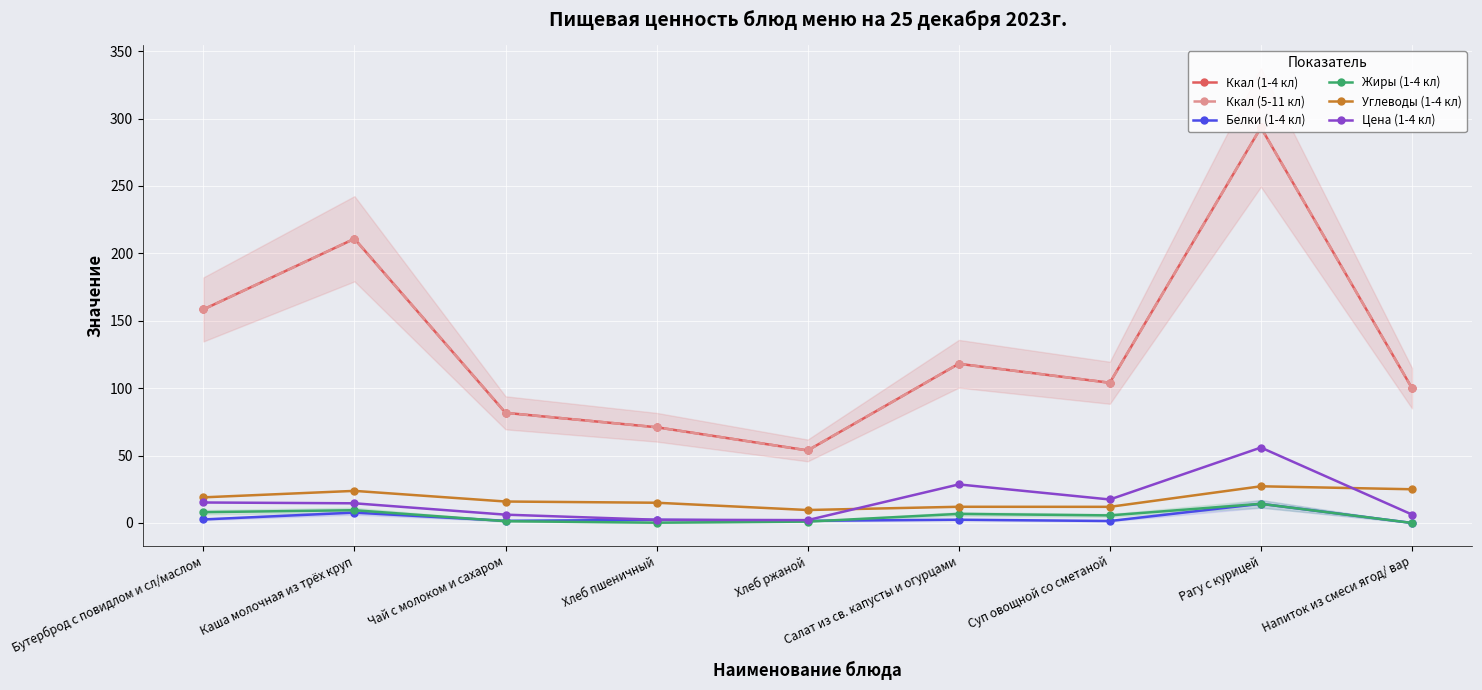

At which category does Жиры (1-4 кл) reach its first local peak?

Каша молочная из трёх круп